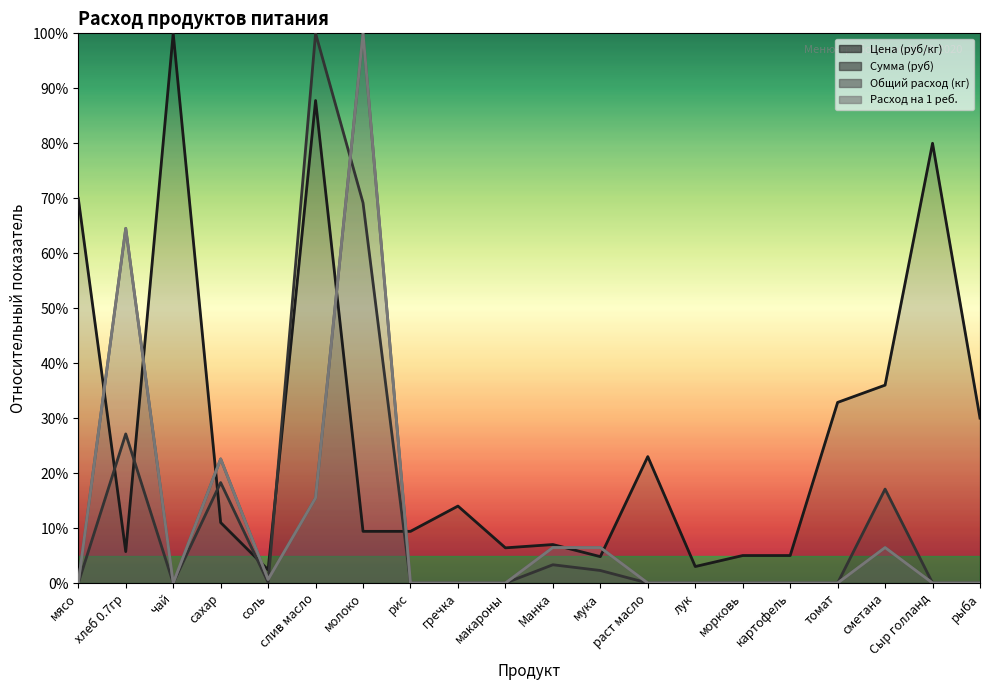

What is the maximum value shown in the chart?

100.0